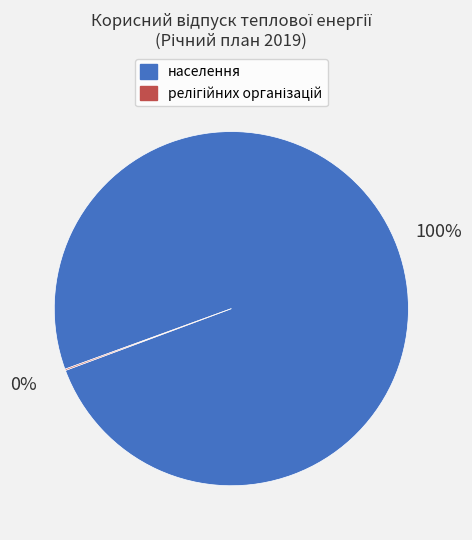

What percentage is the населення slice, to the nearest percent?

100%